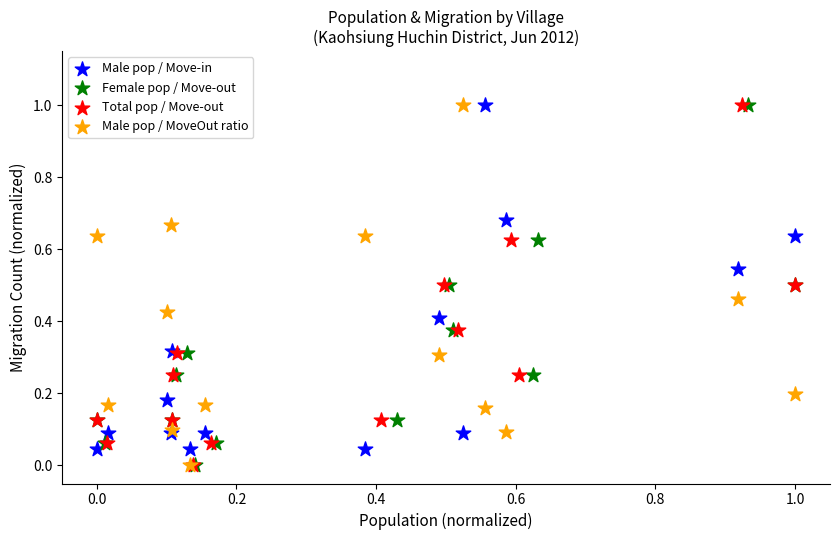

What are all the series names shown in the legend?

Male pop / Move-in, Female pop / Move-out, Total pop / Move-out, Male pop / MoveOut ratio